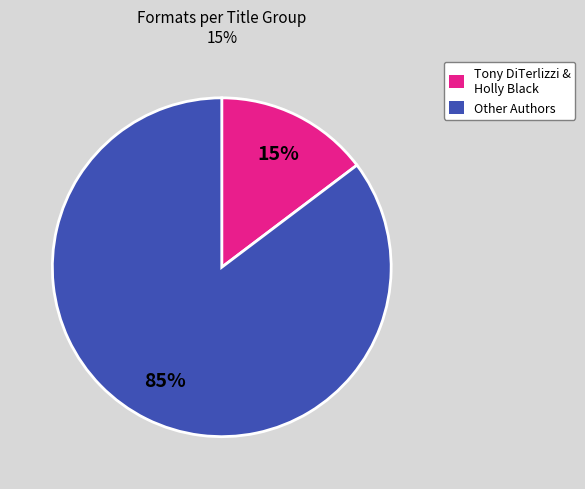

Is there a majority slice in this chart?

Yes